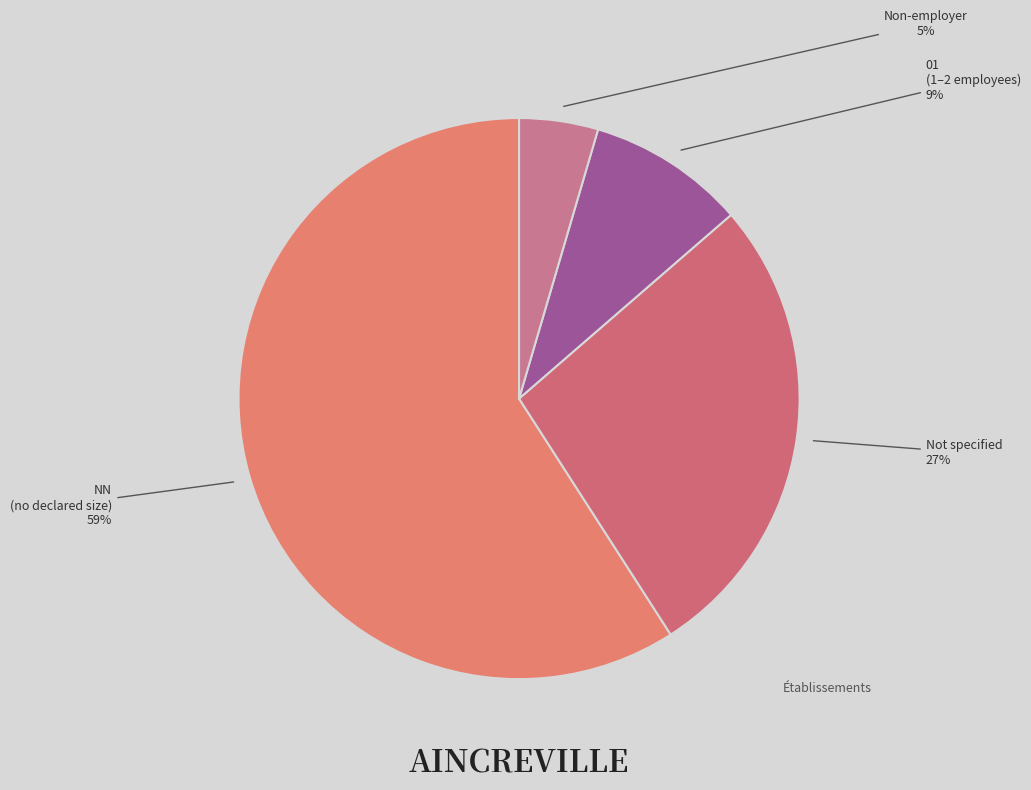

How many slices are in this pie chart?

4